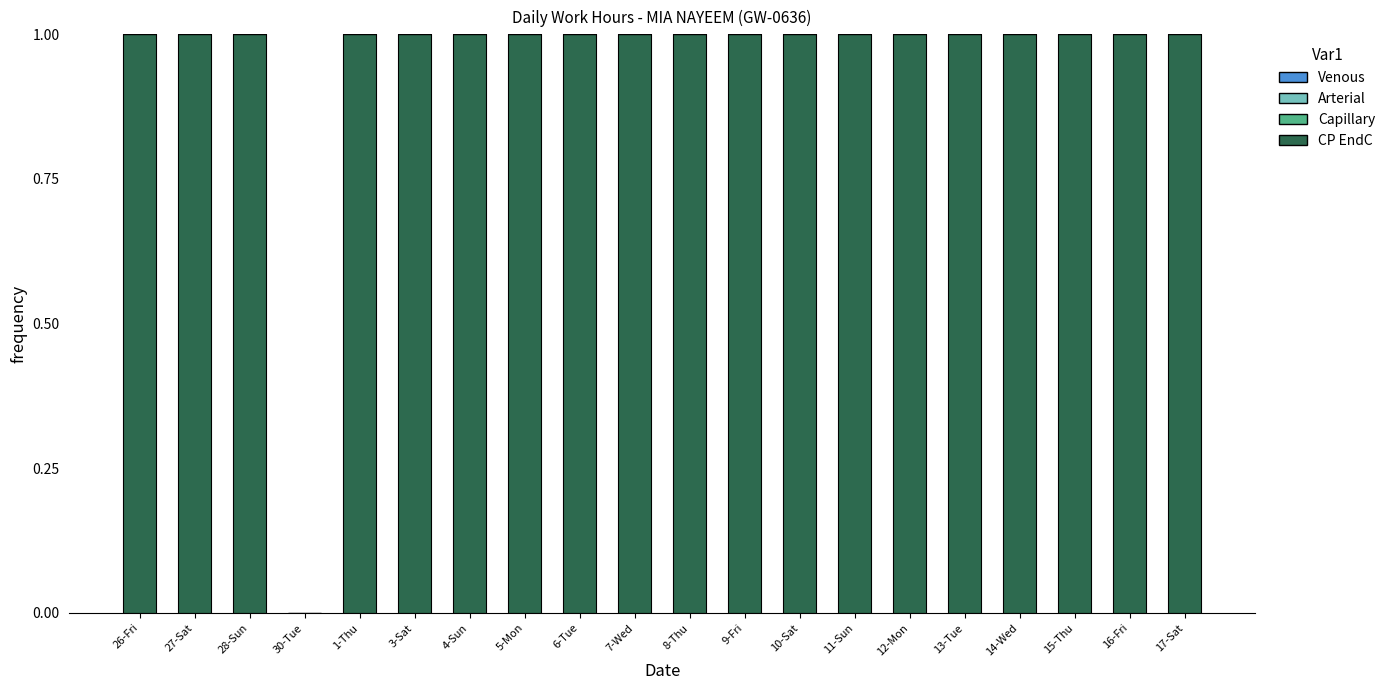

How many distinct data groups are displayed?

1